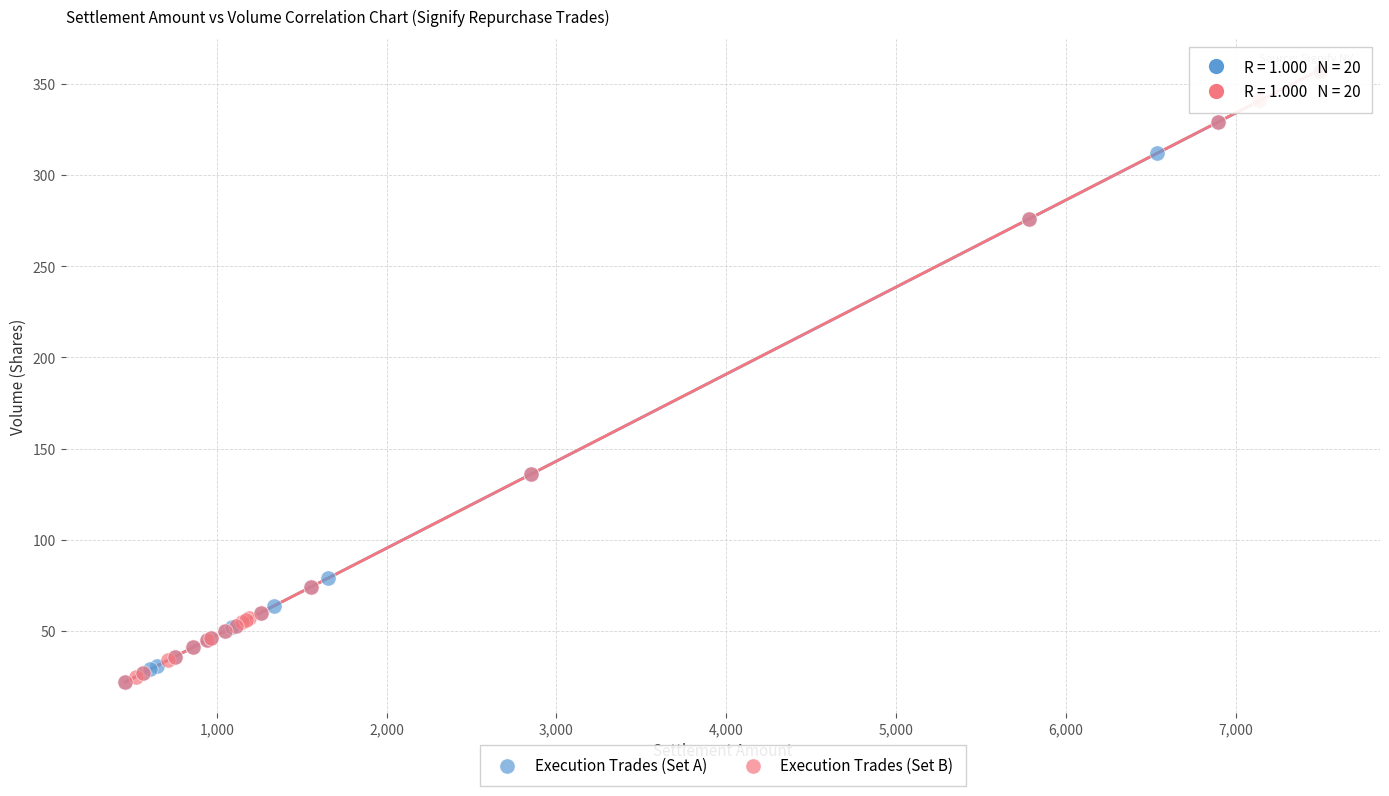

What are all the series names shown in the legend?

Execution Trades (Set A), Execution Trades (Set B)